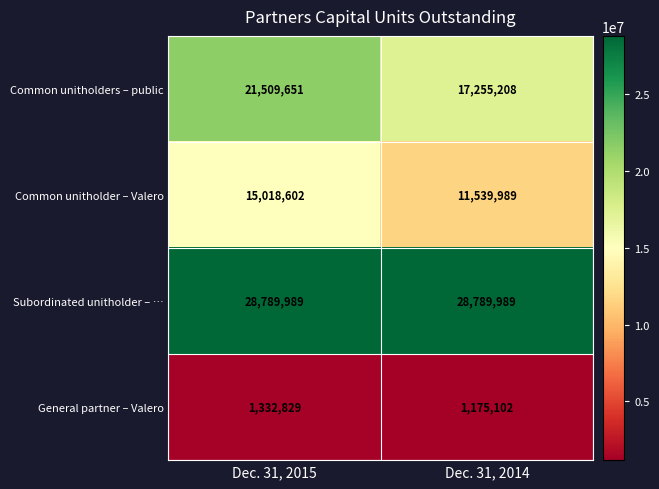

Which series has the largest total across all categories?

Subordinated unitholder – …